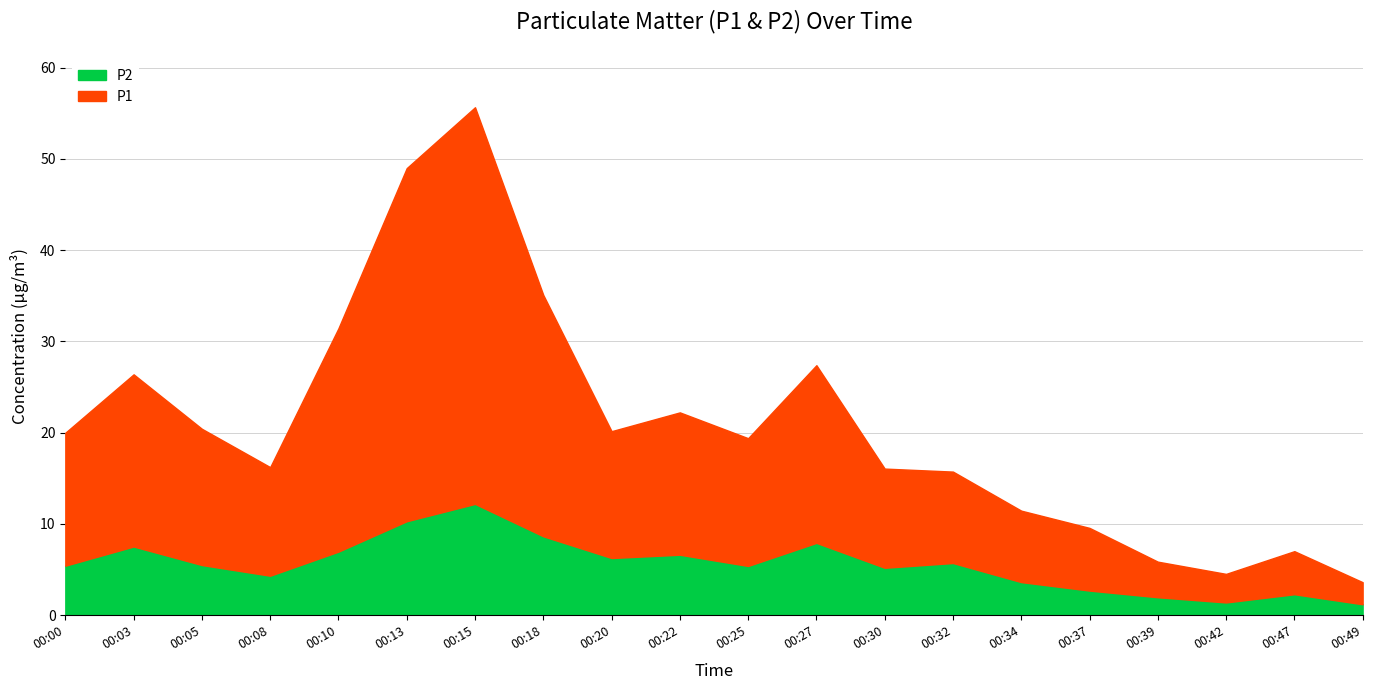

Reading left to right, extract all data points from this chart.

P1: 00:00=14.6	00:03=18.9	00:05=14.9	00:08=11.9	00:10=24.5	00:13=38.7	00:15=43.5	00:18=26.4	00:20=13.9	00:22=15.6	00:25=14.0	00:27=19.5	00:30=10.9	00:32=10.0	00:34=7.8	00:37=6.9	00:39=3.9	00:42=3.1	00:47=4.7	00:49=2.4
P2: 00:00=5.4	00:03=7.5	00:05=5.5	00:08=4.3	00:10=7.0	00:13=10.3	00:15=12.2	00:18=8.7	00:20=6.3	00:22=6.6	00:25=5.4	00:27=7.9	00:30=5.2	00:32=5.7	00:34=3.6	00:37=2.7	00:39=2.0	00:42=1.4	00:47=2.3	00:49=1.2